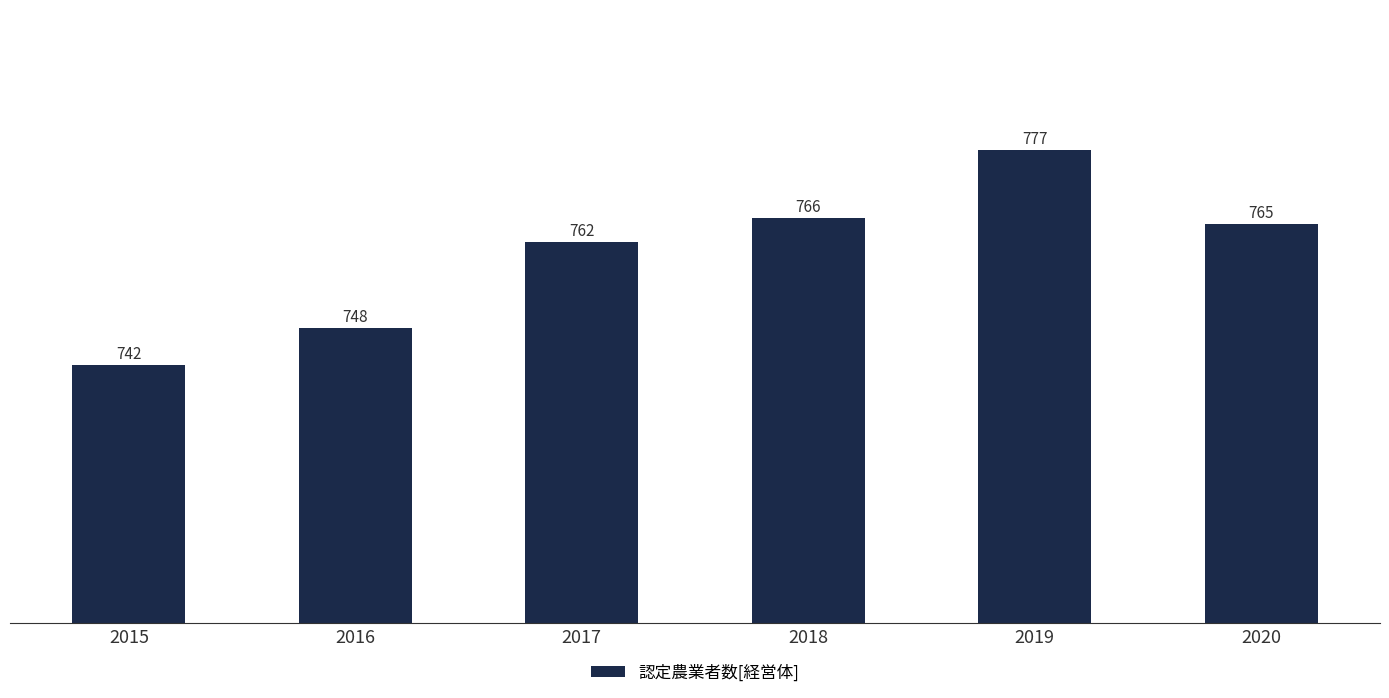

How many bars are there in total?

6